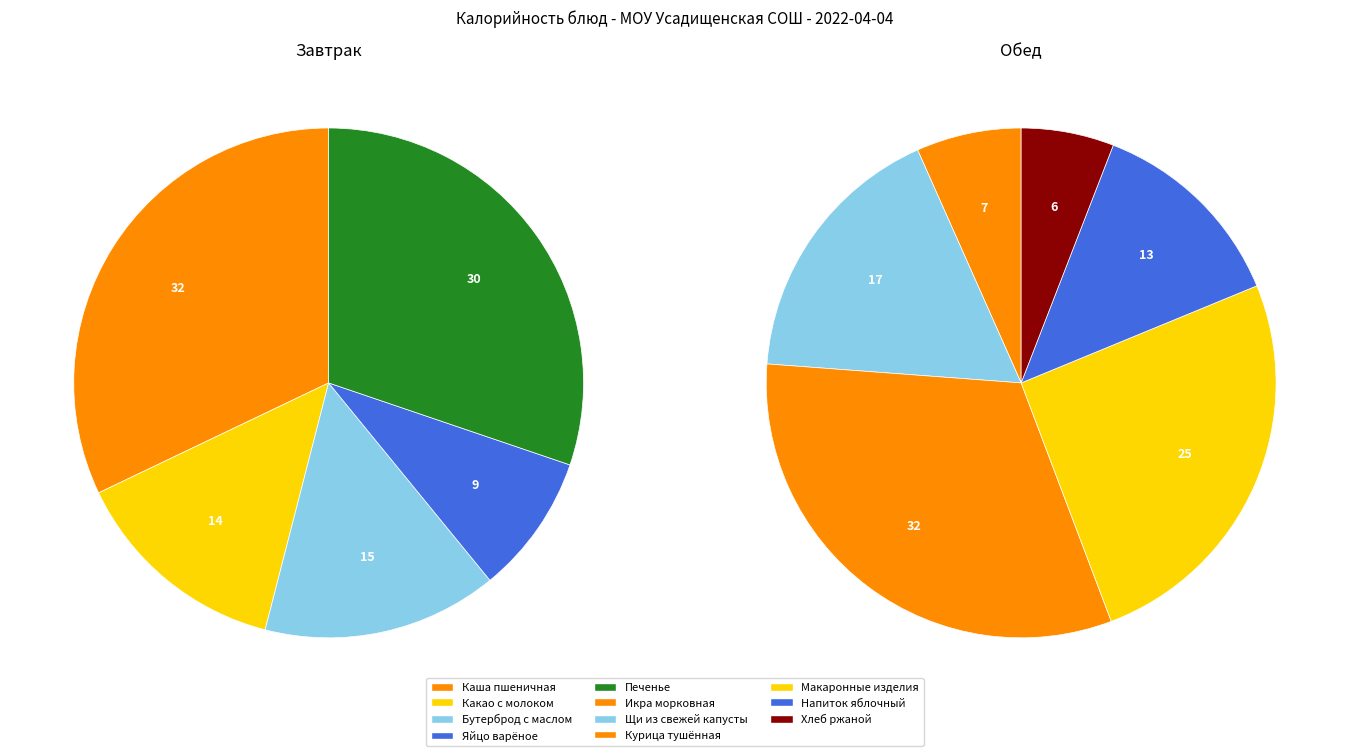

What is the ratio of the value at Какао с молоком to the value at Напиток яблочный?

1.0